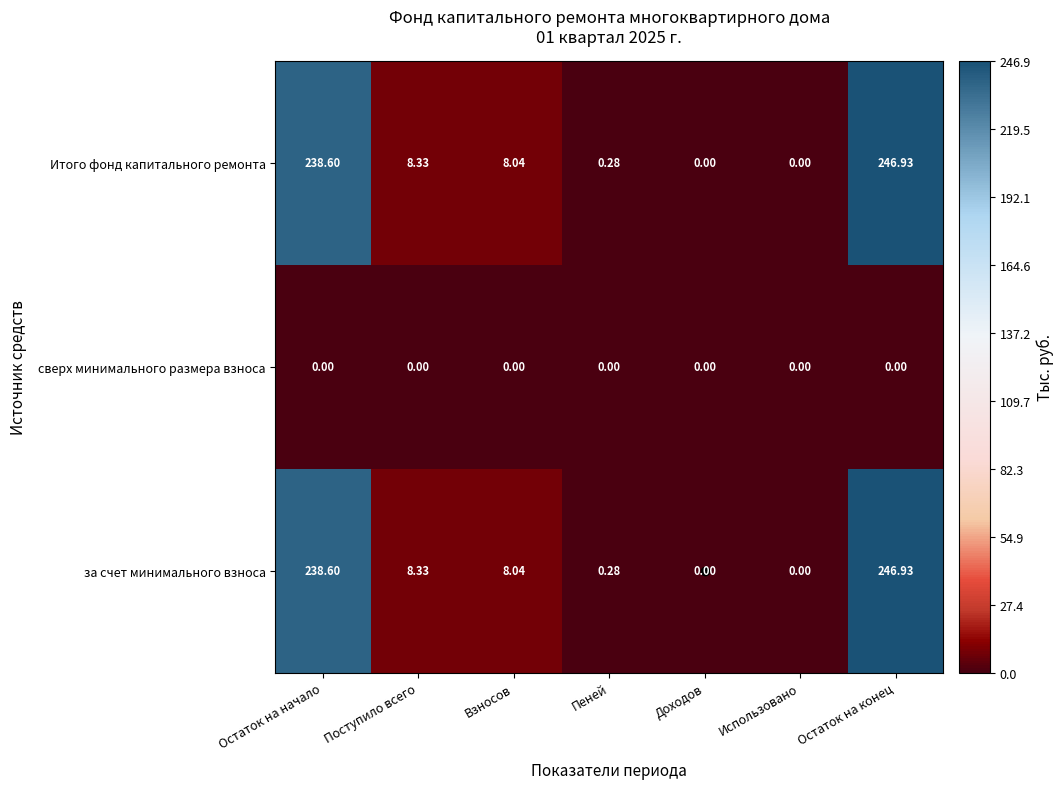

Is the value of за счет минимального взноса at Остаток на начало greater than the value of Итого фонд капитального ремонта at Доходов?

Yes